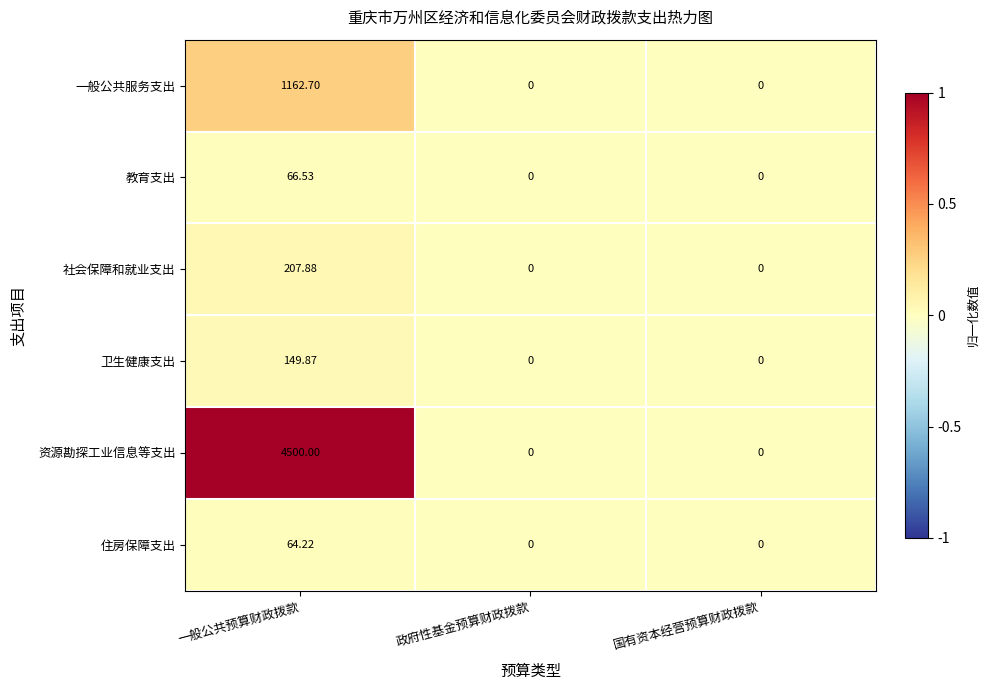

Which series has the widest spread of values?

资源勘探工业信息等支出